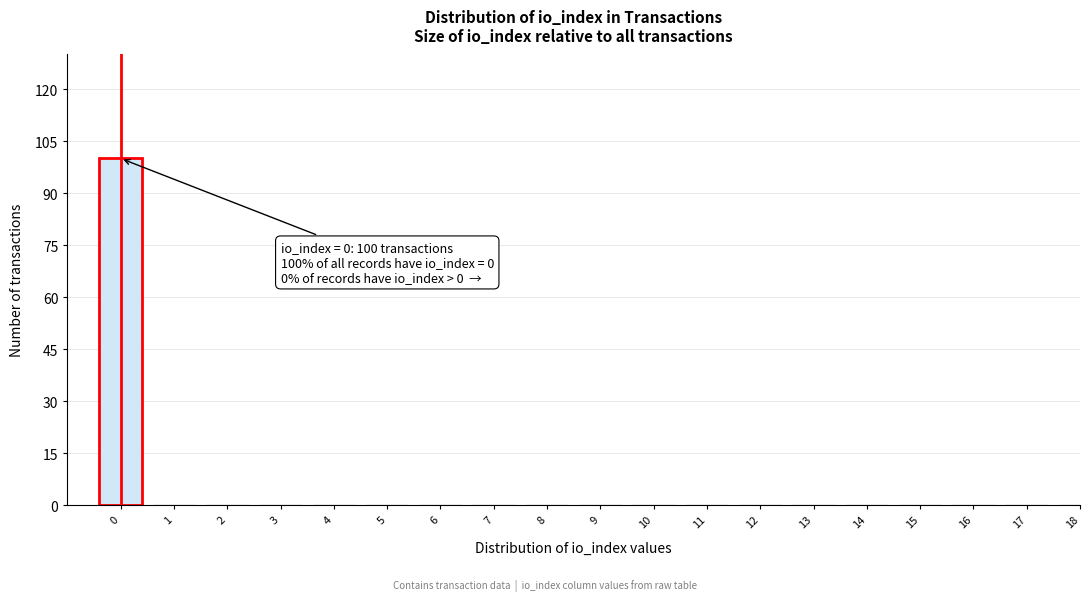

Reading right to left, extract all data points from this chart.

18=0	17=0	16=0	15=0	14=0	13=0	12=0	11=0	10=0	9=0	8=0	7=0	6=0	5=0	4=0	3=0	2=0	1=0	0=100